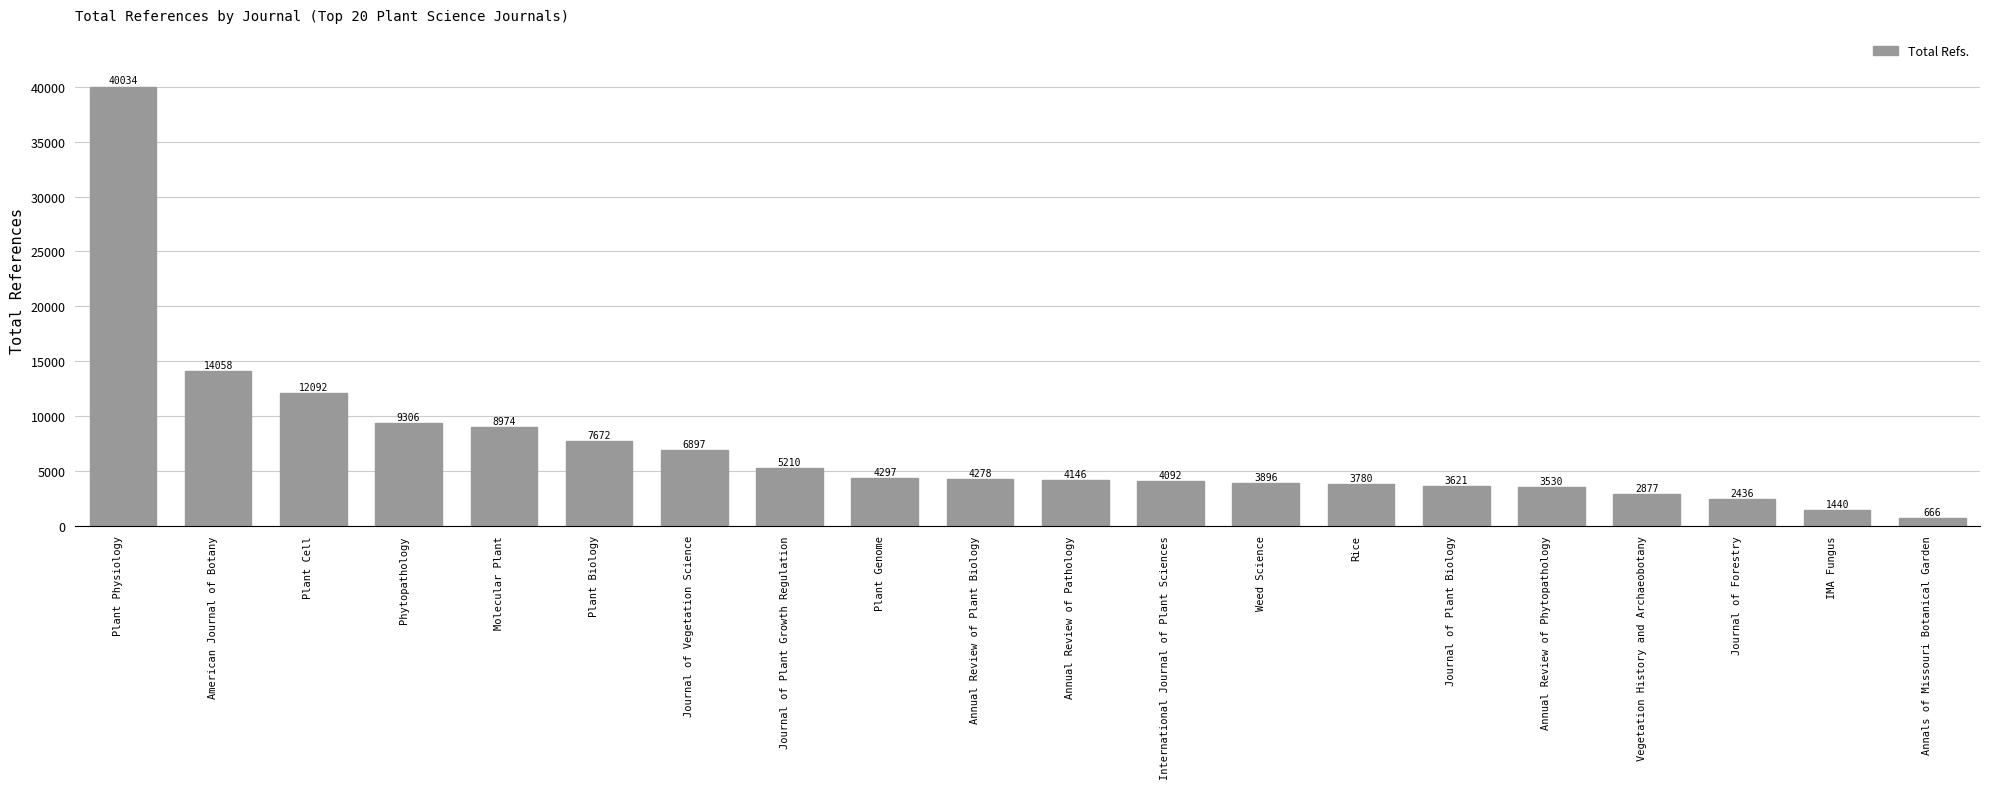

Which category has the highest value across all series?

Plant Physiology